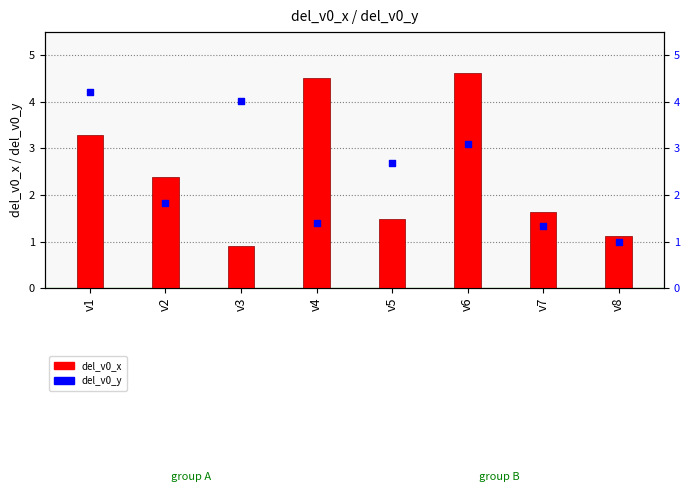

At how many categories does at least one series exceed 3?

4